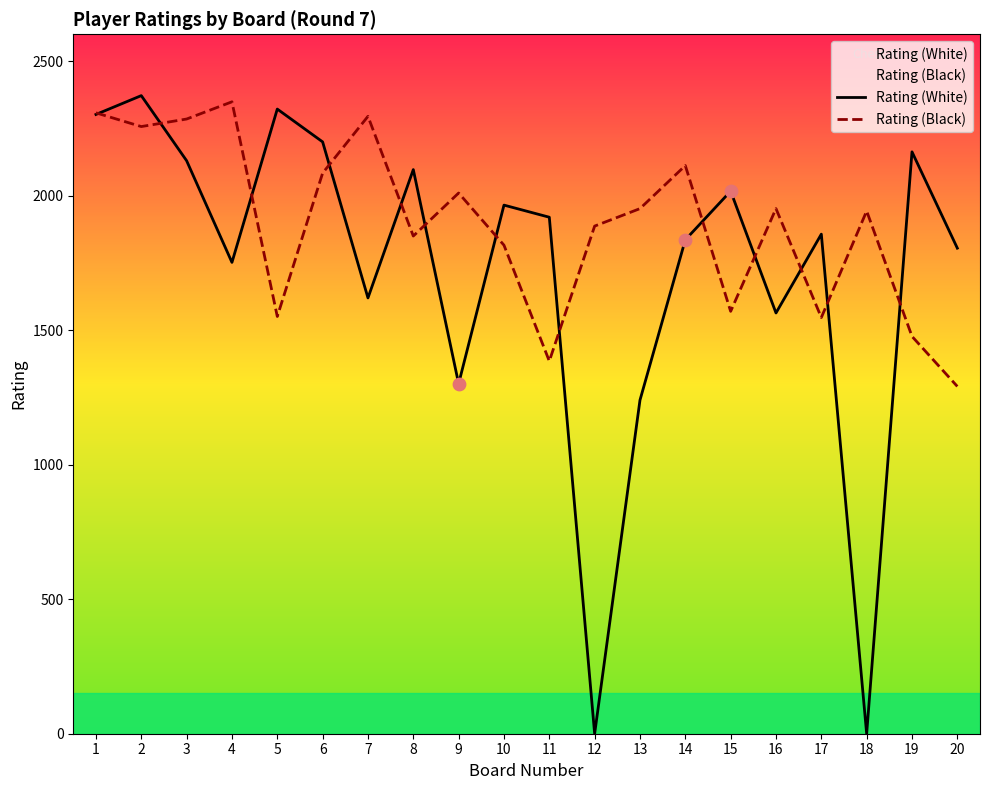

Is the value of Rating (Black) at 16 greater than the value of Rating (White) at 1?

No